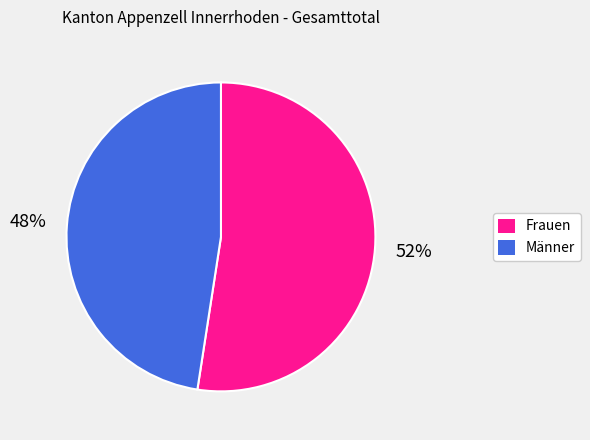

Does Männer account for over 50% of the chart?

No